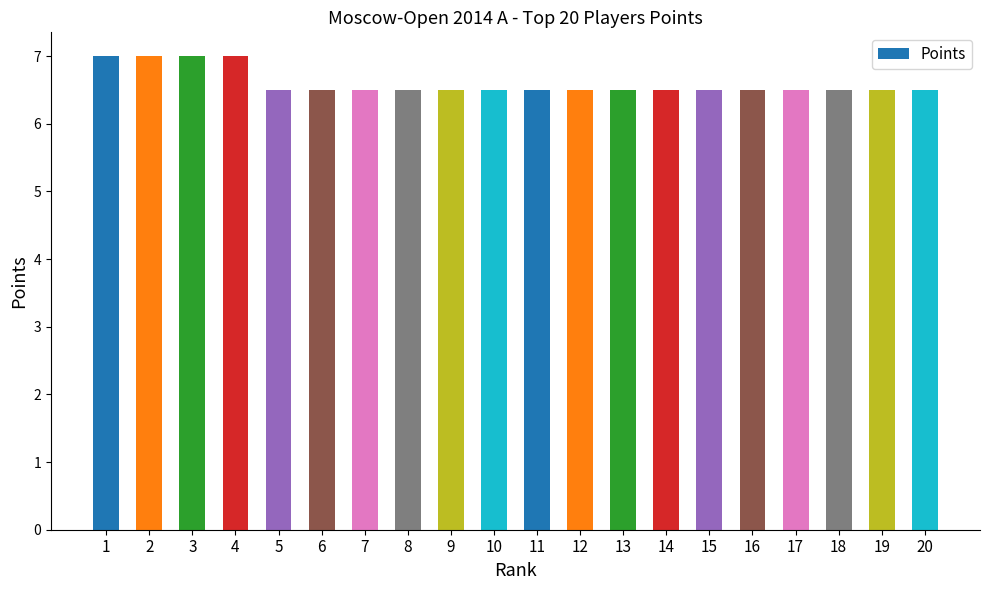

What is the sum of all values?

132.0